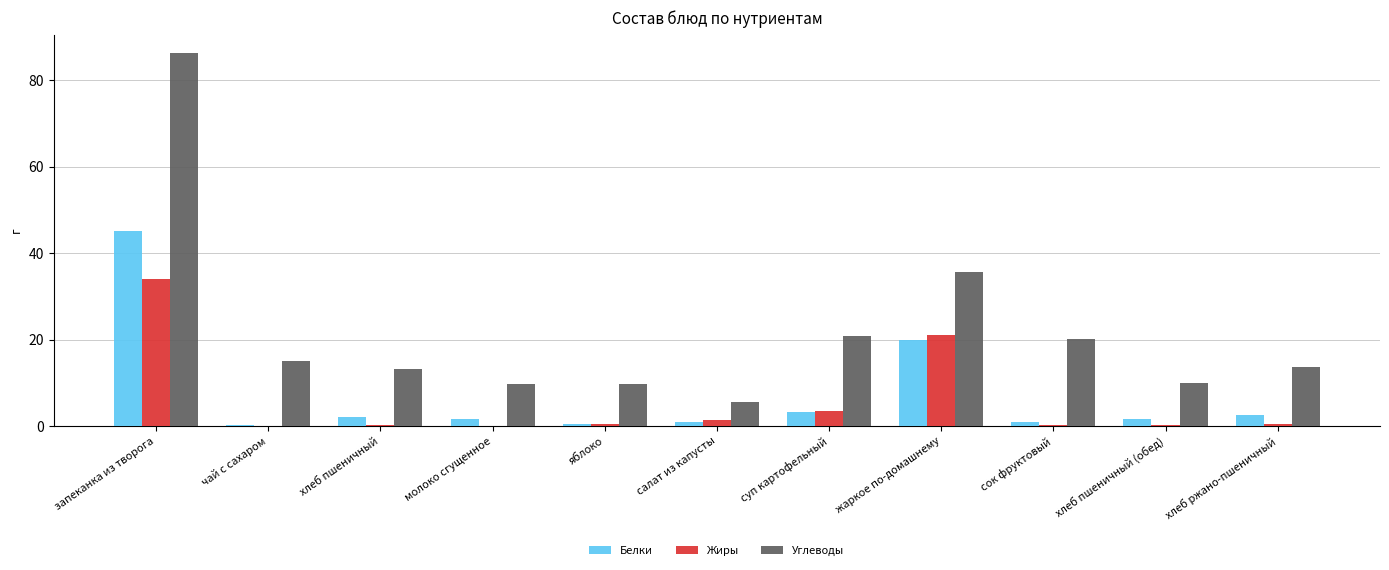

Count the number of data series in this chart.

3